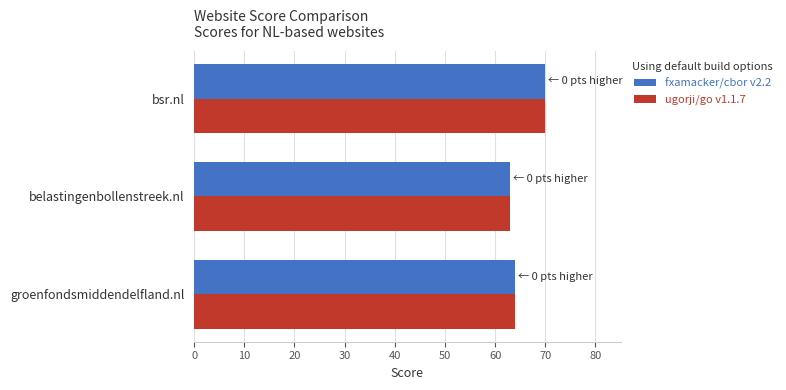

At which label does ugorji/go v1.1.7 reach its peak?

bsr.nl